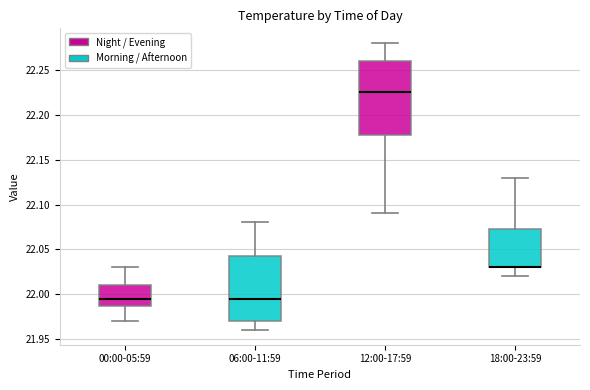

Reading left to right, transcribe this box plot: for each box, give where its median line is, the range the box spans, and where its two whiskers end, as read against the y-axis. The values are not printed on the chart, so give them approximately, as read against the axis.

00:00-05:59: median 21.995, box 21.990 to 22.010, whiskers 21.970 to 22.030
06:00-11:59: median 21.995, box 21.970 to 22.045, whiskers 21.960 to 22.080
12:00-17:59: median 22.225, box 22.180 to 22.260, whiskers 22.090 to 22.280
18:00-23:59: median 22.030 (drawn on the box's lower edge), box 22.030 to 22.075, whiskers 22.020 to 22.130